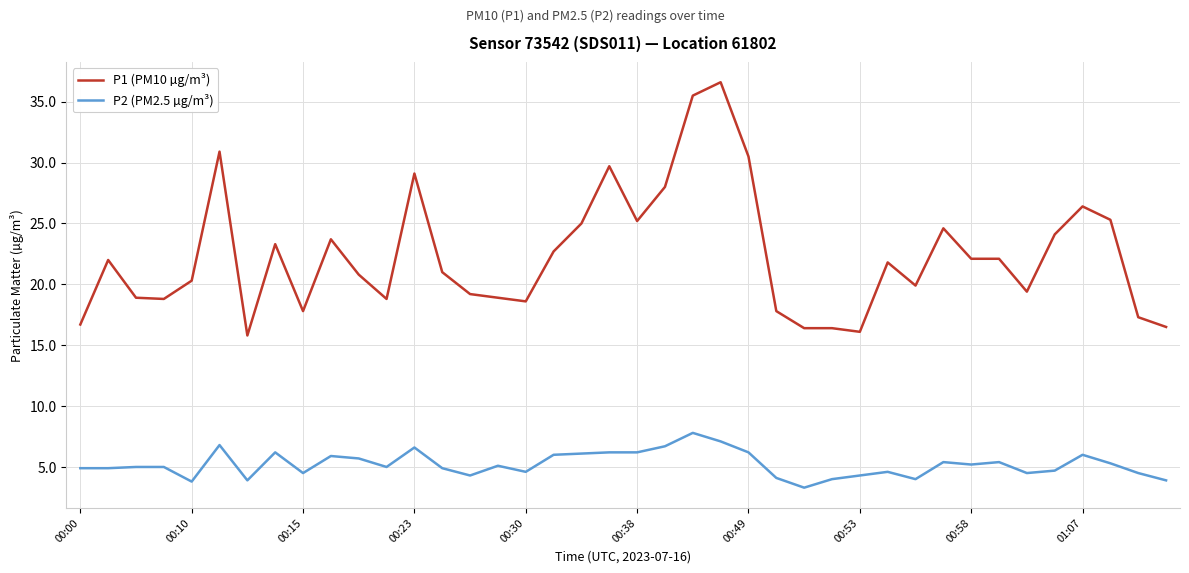

Count the number of categories in the chart.

40